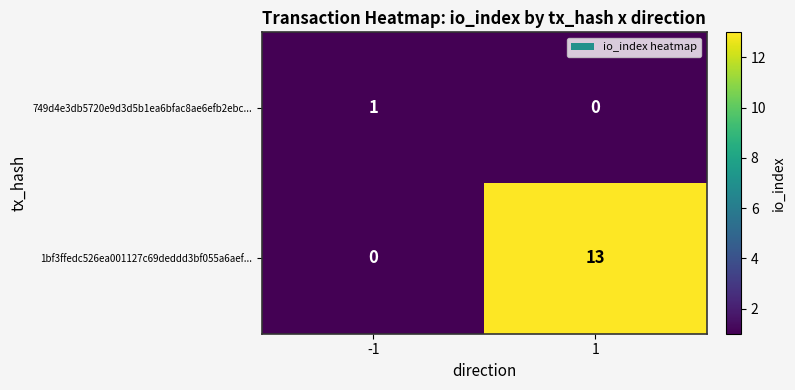

What is the total value across all series at -1?

1